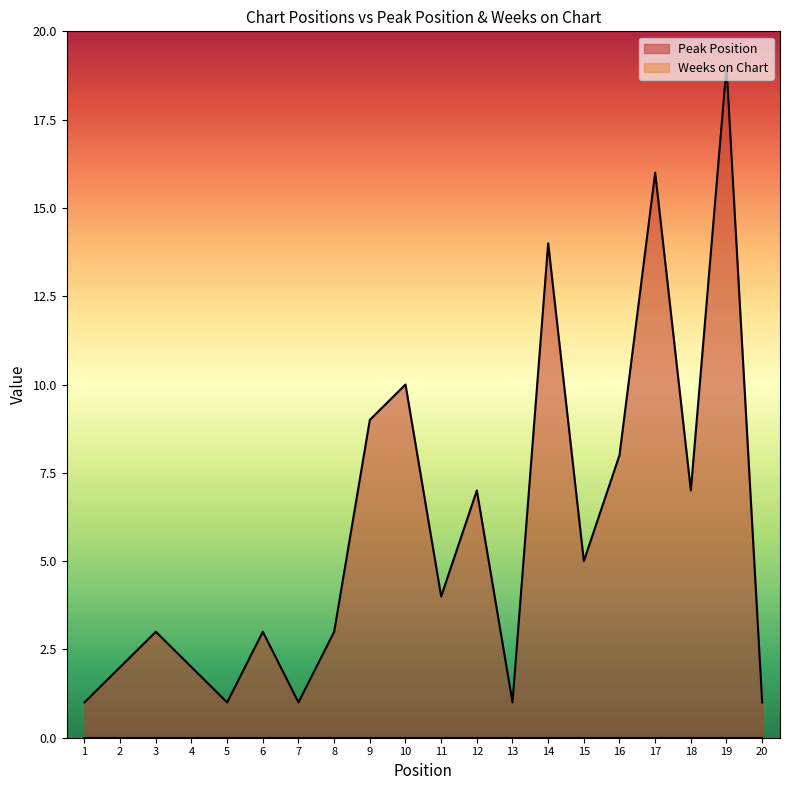

Which series changed the most between 1 and 17?

Peak Position